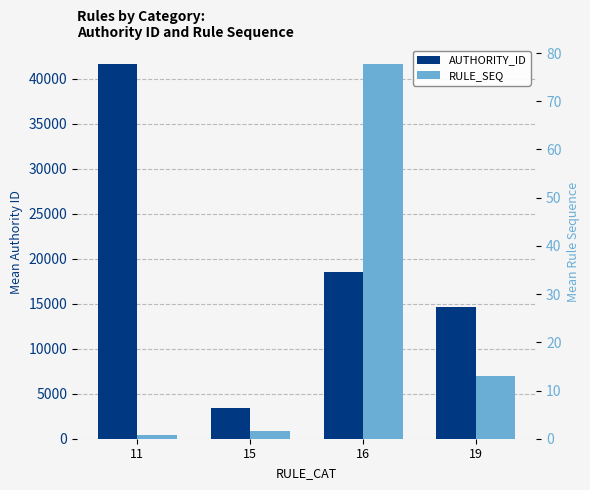

What are all the series names shown in the legend?

AUTHORITY_ID, RULE_SEQ